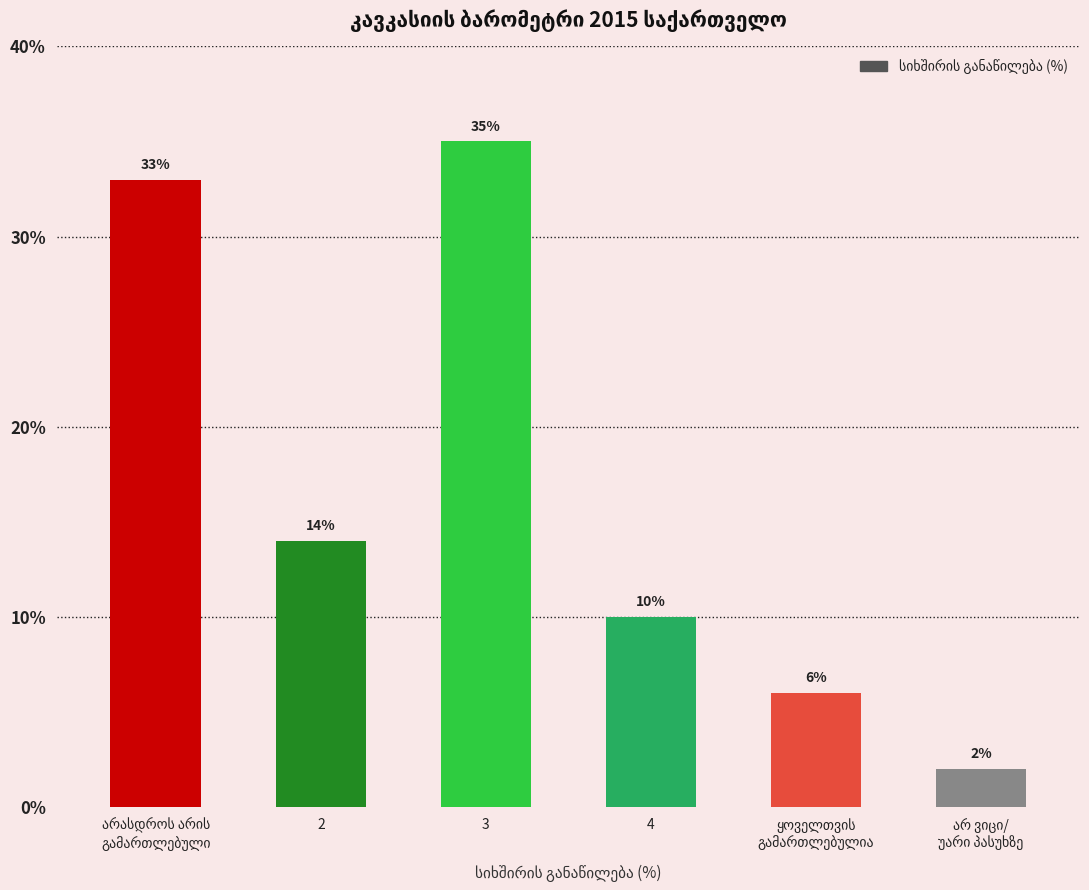

What is the difference between the maximum and minimum values?

33